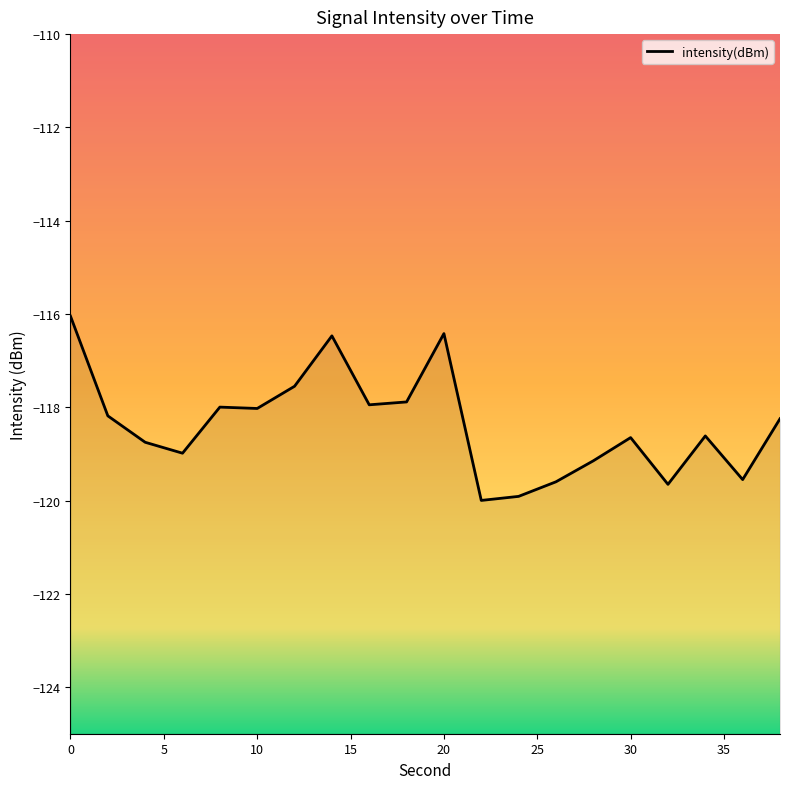

How many interior local valleys (lower than both neighbors) does the data have?

6